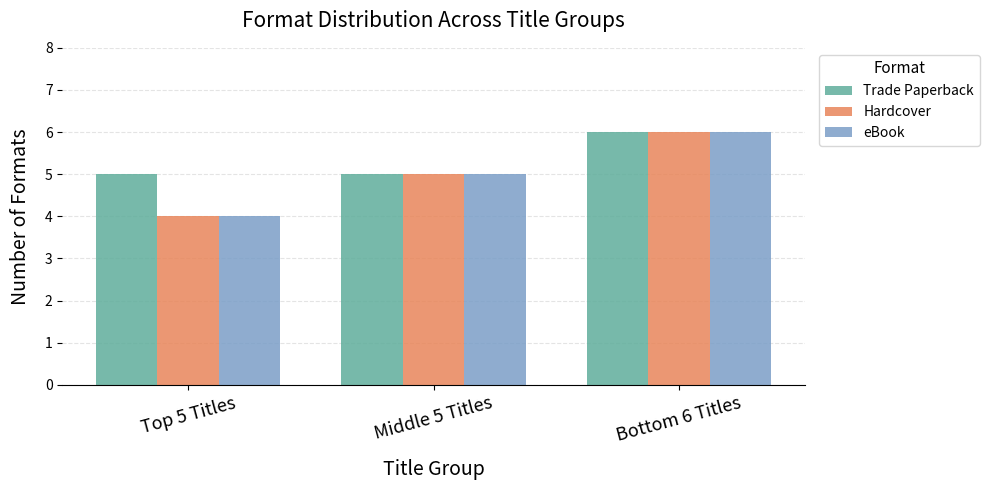

At which category does the chart reach its minimum across all series?

Top 5 Titles